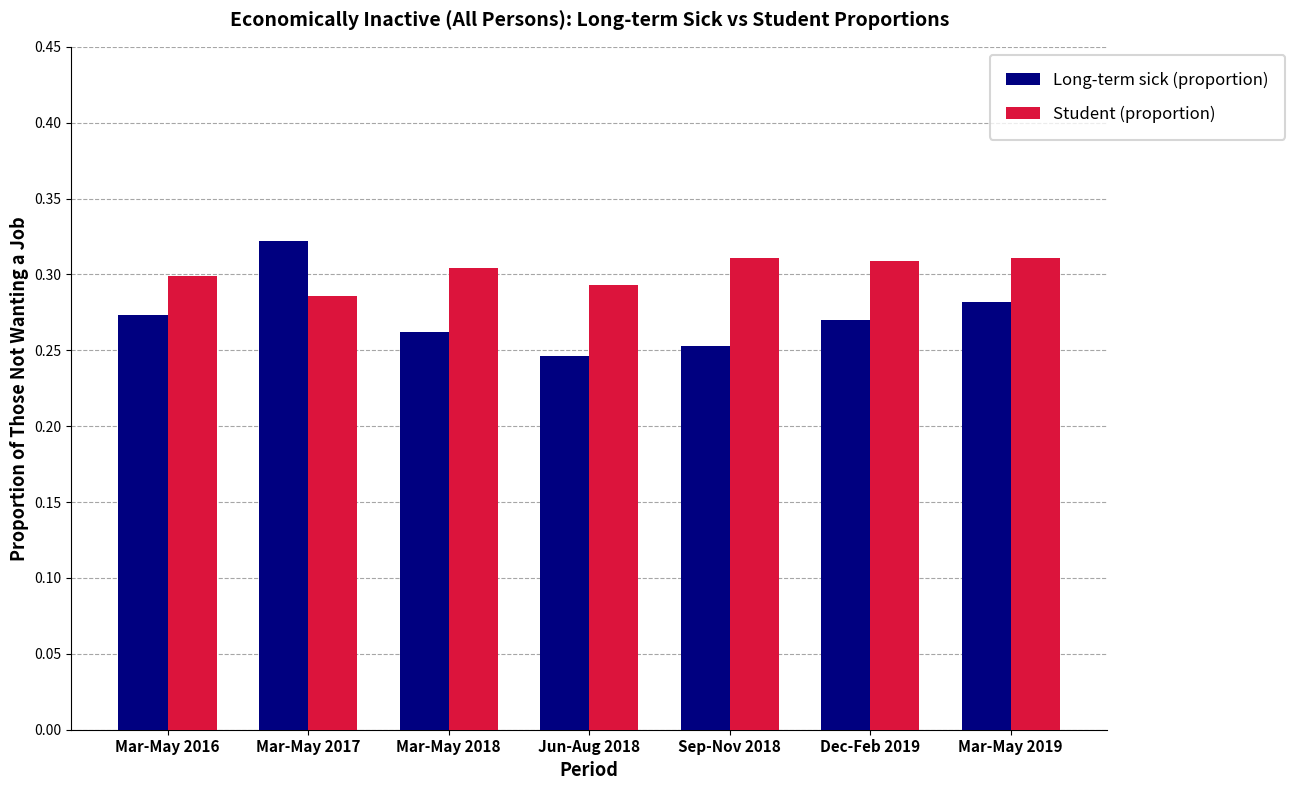

What is the label of the 2nd bar from the right?

Dec-Feb 2019